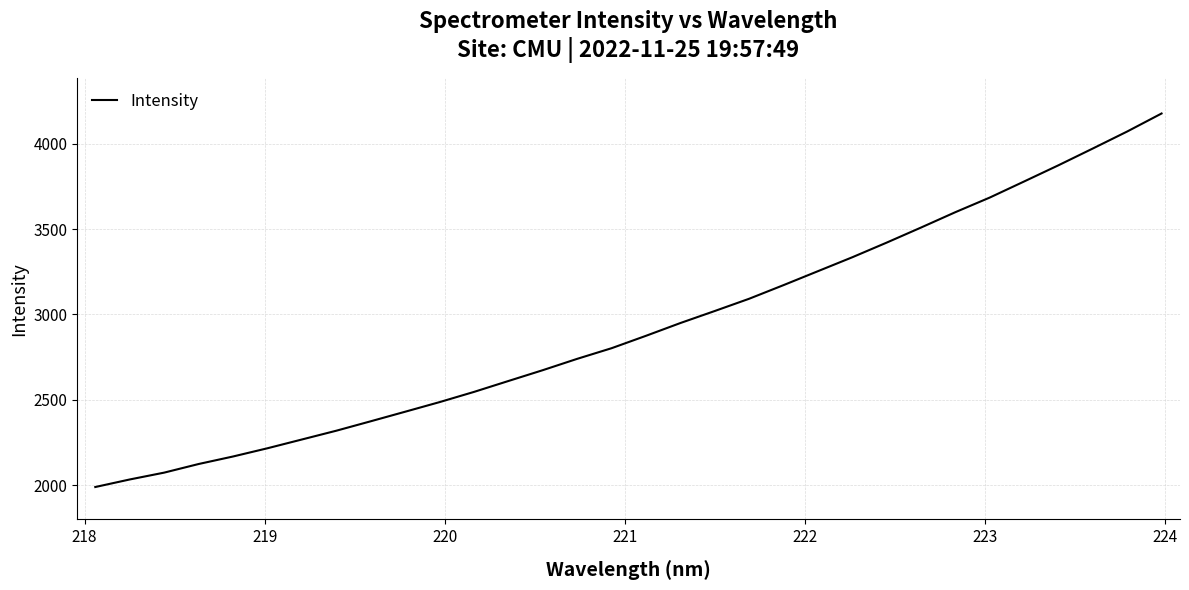

What is the maximum value shown in the chart?

4176.8